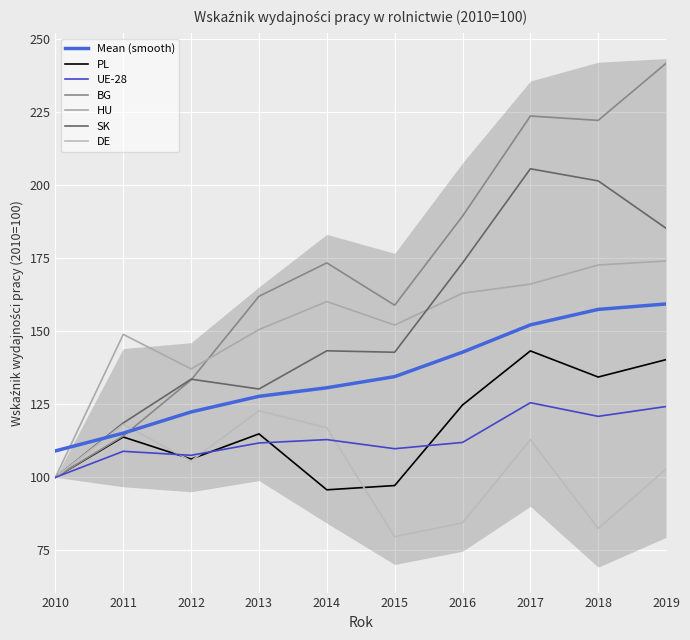

In SK, how many points are higher than both neighbors (excluding endpoints)?

3